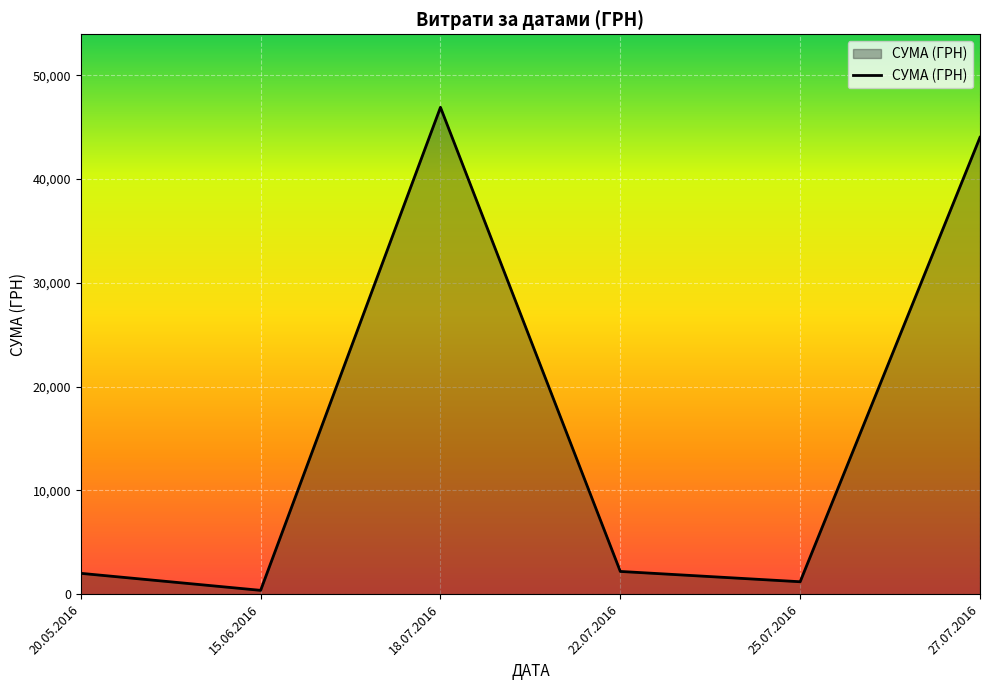

The chart shows a value of 1196.0 at 25.07.2016. True or false?

True